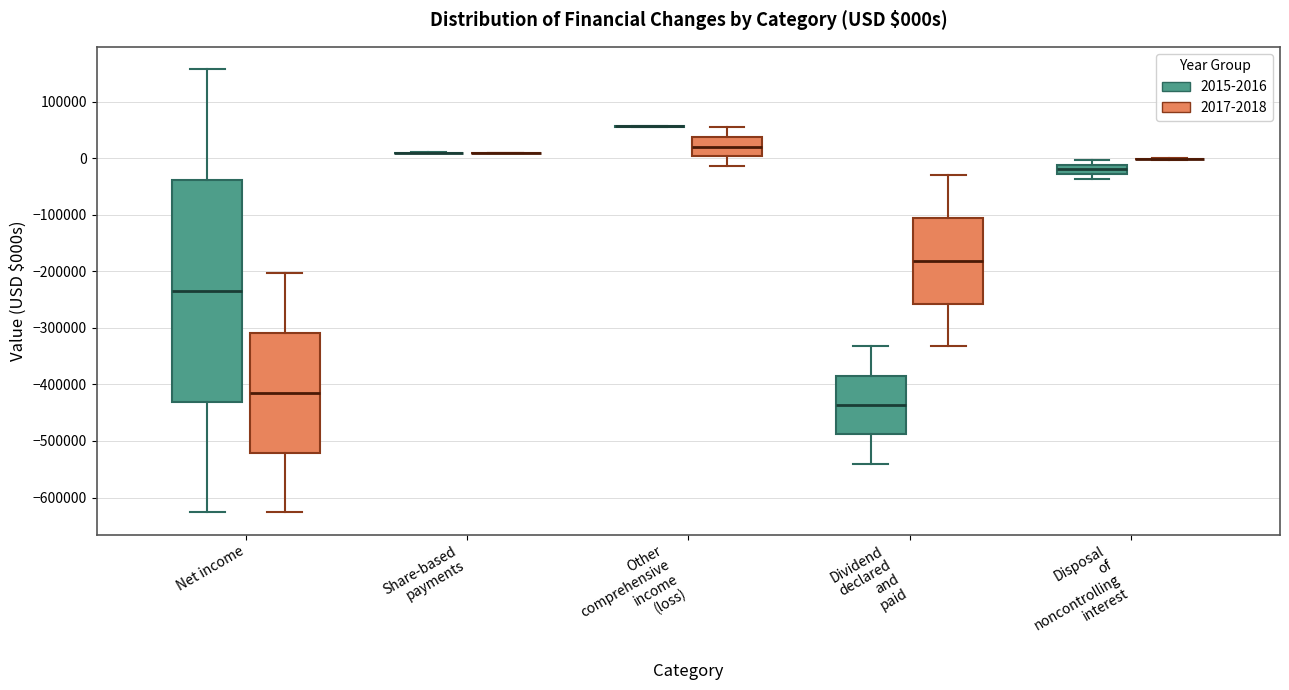

Reading left to right, transcribe this box plot: for each box, give where its median line is, the range the box spans, and where its two whiskers end, as read against the y-axis. The values are not printed on the chart, so give them approximately, as read against the axis.

Net income (2015-2016): median -230000, box -430000 to -40000, whiskers -630000 to 160000
Net income (2017-2018): median -410000, box -520000 to -310000, whiskers -630000 to -200000
Share-based payments (2015-2016): box collapsed to a line at 10000, whiskers 10000 to 10000
Share-based payments (2017-2018): box collapsed to a line at 10000, whiskers 10000 to 10000
Other comprehensive income (loss) (2015-2016): box collapsed to a line at 60000, whiskers 60000 to 60000
Other comprehensive income (loss) (2017-2018): median 20000, box 0 to 40000, whiskers -10000 to 60000
Dividend declared and paid (2015-2016): median -440000, box -490000 to -380000, whiskers -540000 to -330000
Dividend declared and paid (2017-2018): median -180000, box -260000 to -110000, whiskers -330000 to -30000
Disposal of noncontrolling interest (2015-2016): median -20000, box -30000 to -10000, whiskers -40000 to 0
Disposal of noncontrolling interest (2017-2018): box collapsed to a line at 0, whiskers 0 to 0